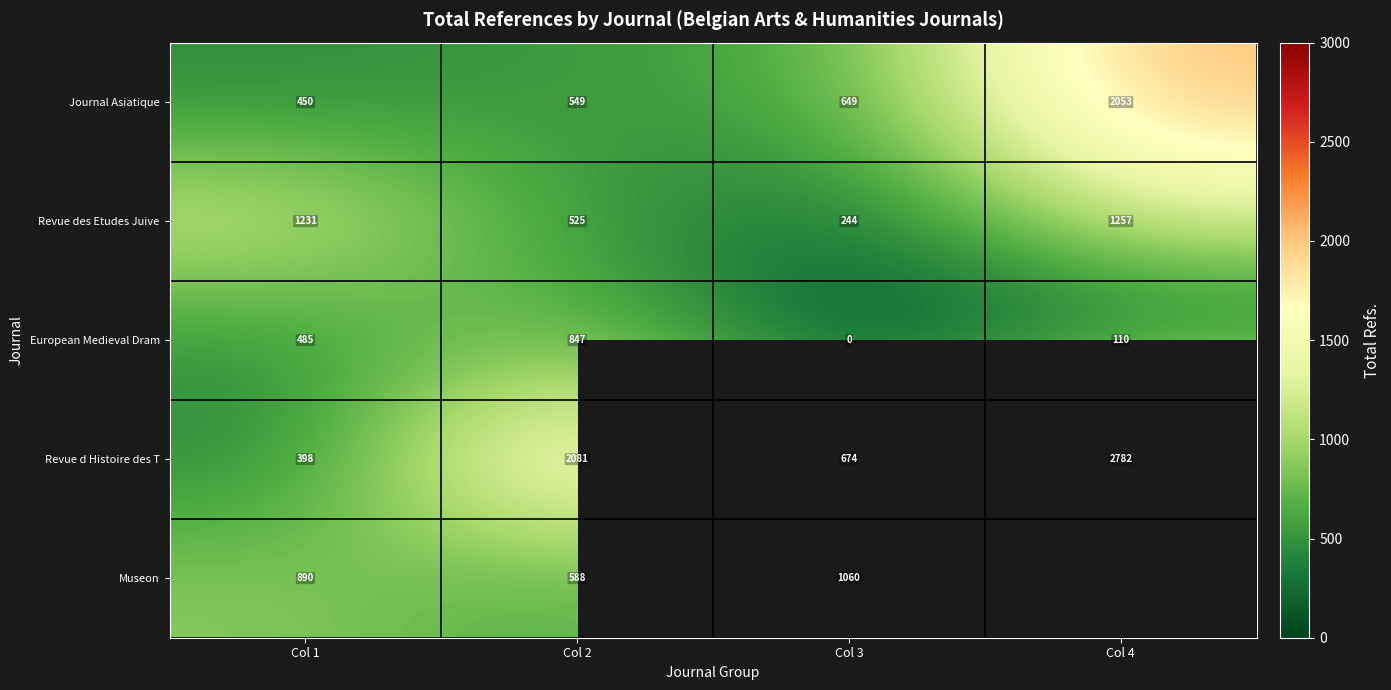

Which has a higher value, Col 3 or Col 1?

Col 3